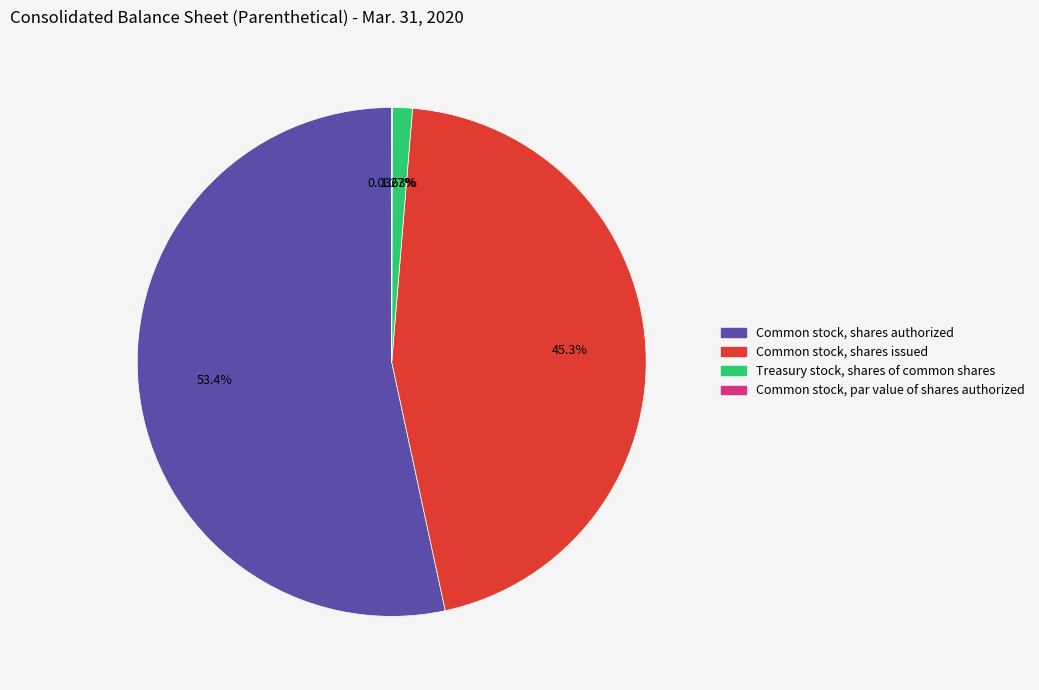

To the nearest percent, what is the difference between the Common stock, shares authorized and Common stock, shares issued slice percentages?

8%